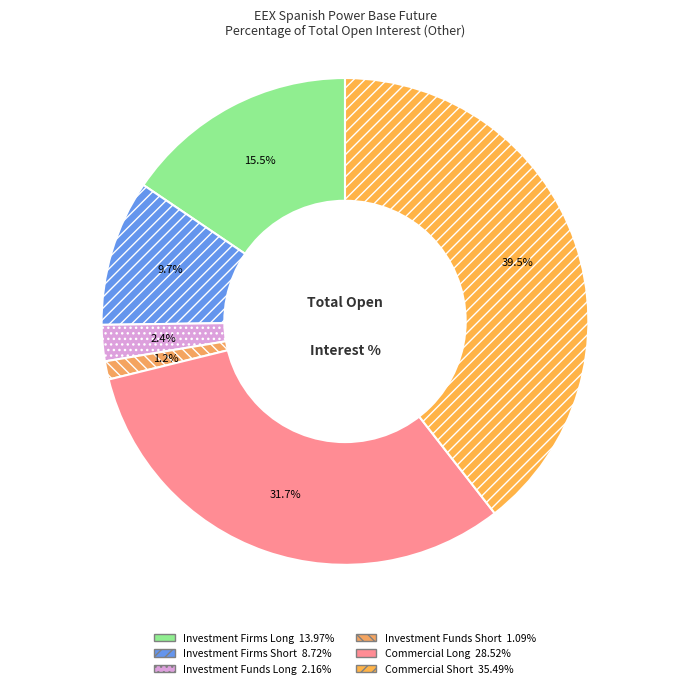

Combined, what portion of the pie is Investment Funds Long and Investment Firms Long?

17.9%